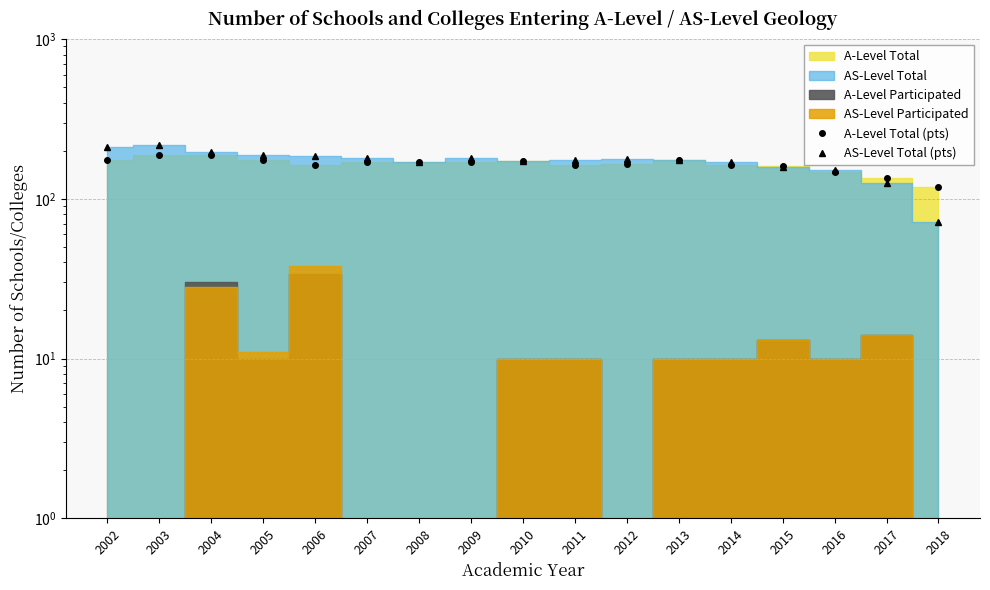

Which series has the largest total across all categories?

AS-Level Total (pts)